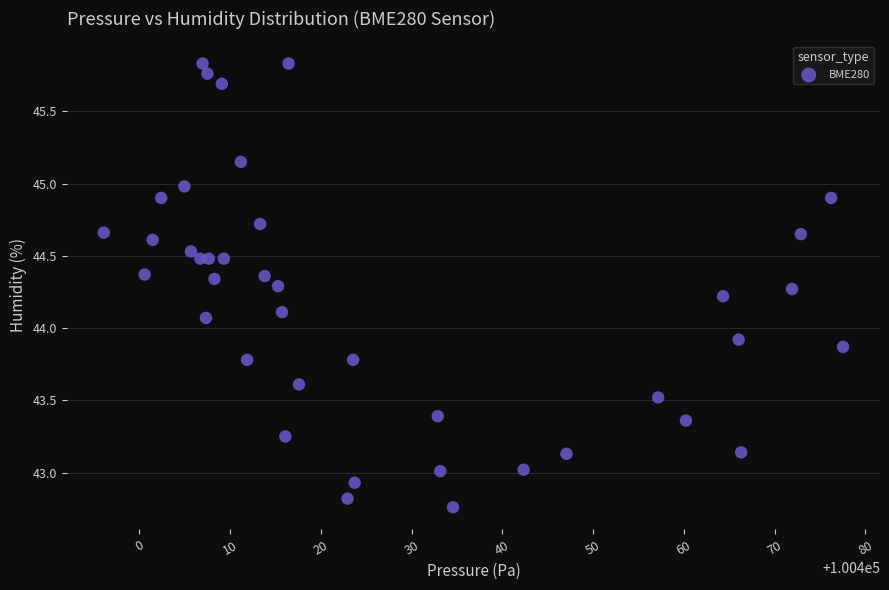

What is the range of X values (max minus min)?

81.4